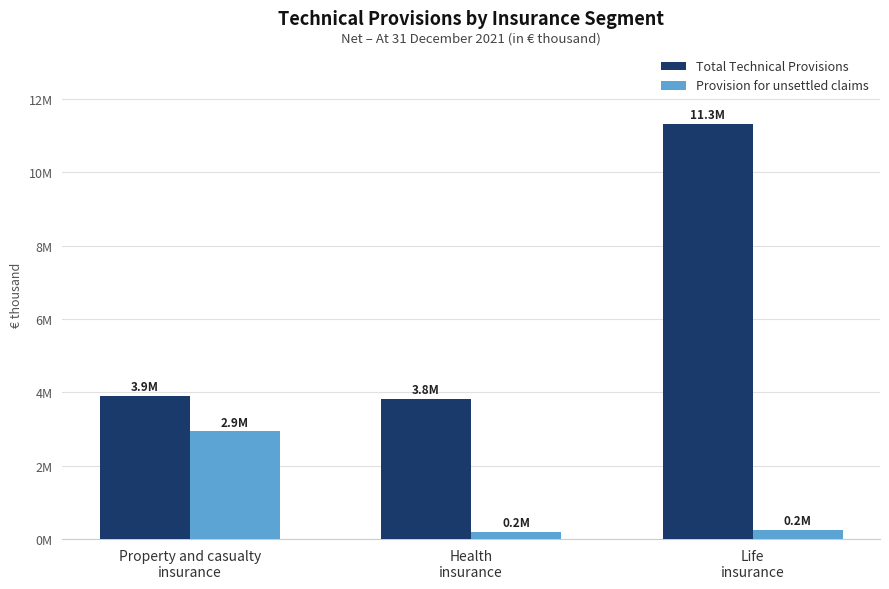

What are all the series names shown in the legend?

Total Technical Provisions, Provision for unsettled claims